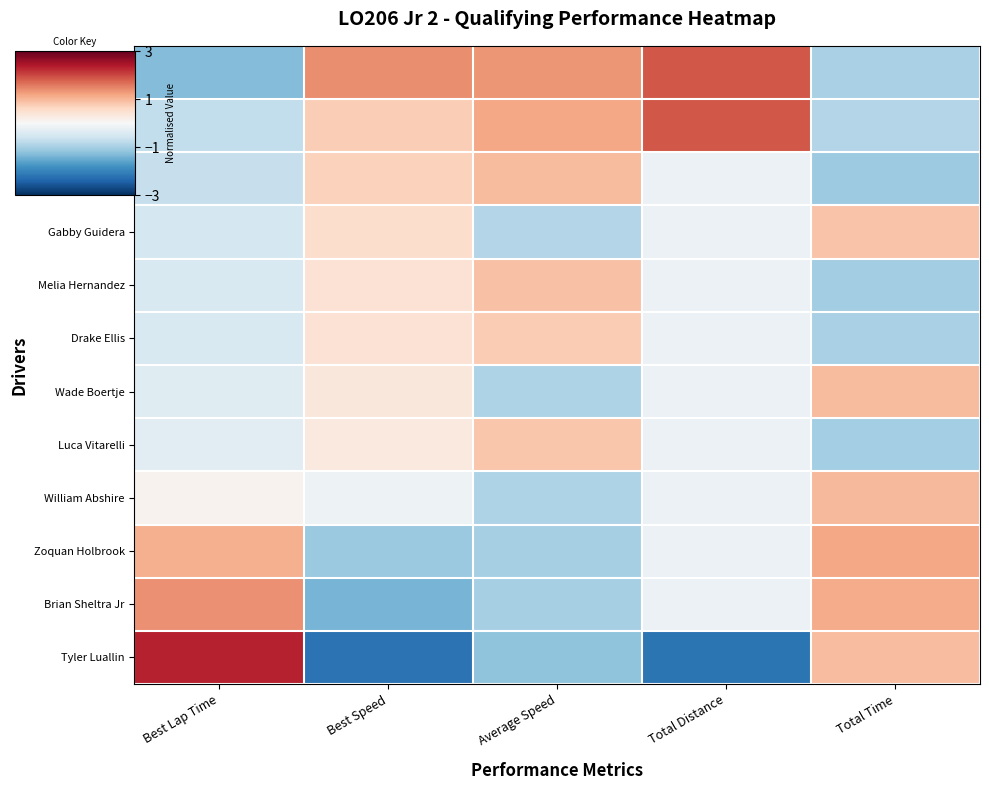

Reading right to left, transcribe all the data shown in this chart.

Derek Dimandja: Total Time=-1.0	Total Distance=1.9	Average Speed=1.3	Best Speed=1.4	Best Lap Time=-1.3
Jameson Gwinup: Total Time=-0.9	Total Distance=1.9	Average Speed=1.2	Best Speed=0.7	Best Lap Time=-0.7
Casey Moyer: Total Time=-1.1	Total Distance=-0.2	Average Speed=0.9	Best Speed=0.7	Best Lap Time=-0.7
Gabby Guidera: Total Time=0.9	Total Distance=-0.2	Average Speed=-0.9	Best Speed=0.5	Best Lap Time=-0.5
Melia Hernandez: Total Time=-1.1	Total Distance=-0.2	Average Speed=0.9	Best Speed=0.4	Best Lap Time=-0.5
Drake Ellis: Total Time=-1.0	Total Distance=-0.2	Average Speed=0.8	Best Speed=0.4	Best Lap Time=-0.5
Wade Boertje: Total Time=1.0	Total Distance=-0.2	Average Speed=-0.9	Best Speed=0.3	Best Lap Time=-0.4
Luca Vitarelli: Total Time=-1.0	Total Distance=-0.2	Average Speed=0.8	Best Speed=0.3	Best Lap Time=-0.3
William Abshire: Total Time=1.0	Total Distance=-0.2	Average Speed=-0.9	Best Speed=-0.2	Best Lap Time=0.1
Zoquan Holbrook: Total Time=1.1	Total Distance=-0.2	Average Speed=-1.0	Best Speed=-1.1	Best Lap Time=1.1
Brian Sheltra Jr: Total Time=1.1	Total Distance=-0.2	Average Speed=-1.0	Best Speed=-1.4	Best Lap Time=1.4
Tyler Luallin: Total Time=0.9	Total Distance=-2.2	Average Speed=-1.2	Best Speed=-2.2	Best Lap Time=2.3